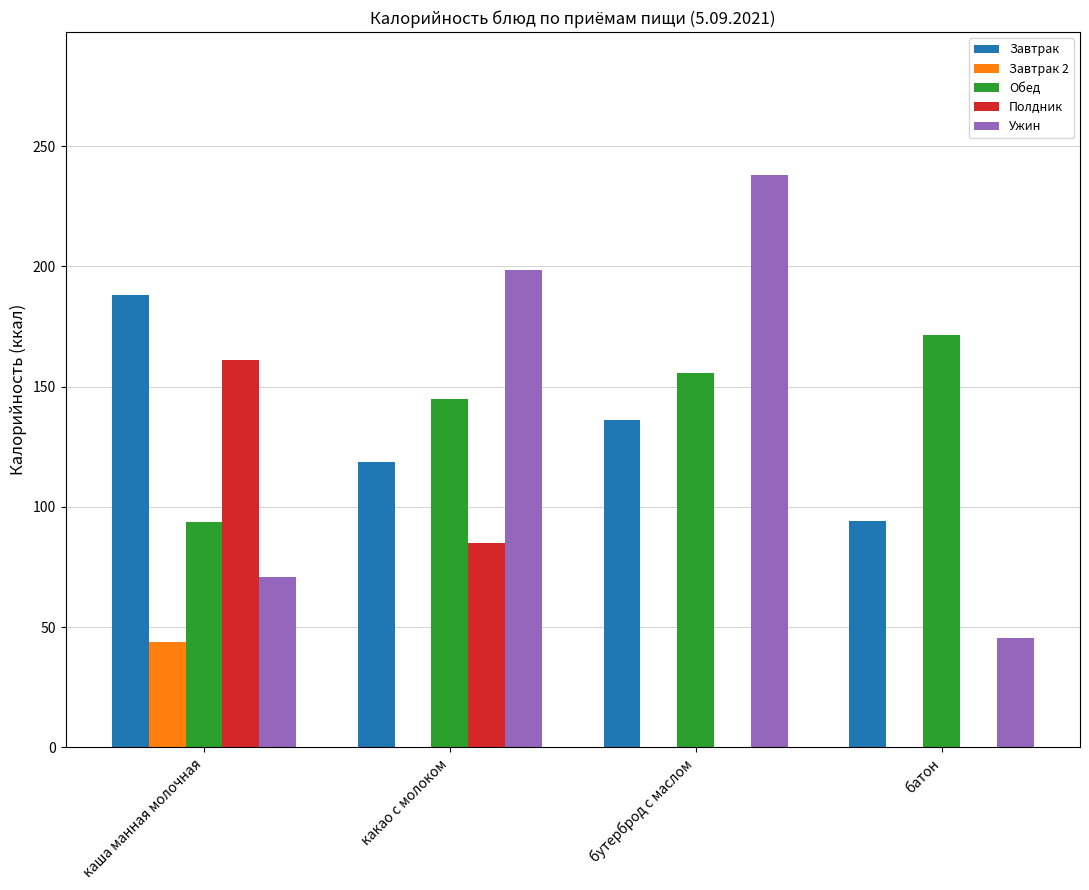

Are the bars grouped side by side (vs. stacked)?

Yes